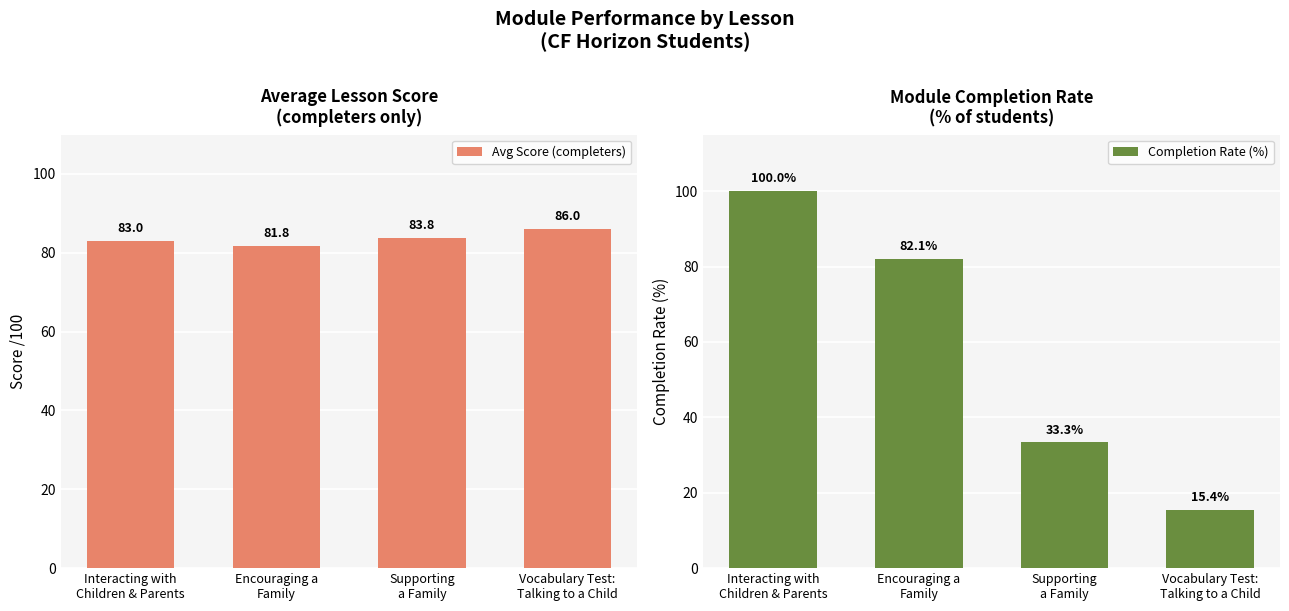

List the labels in order of Completion Rate (%) value, largest first.

Interacting with
Children & Parents, Encouraging a
Family, Supporting
a Family, Vocabulary Test:
Talking to a Child